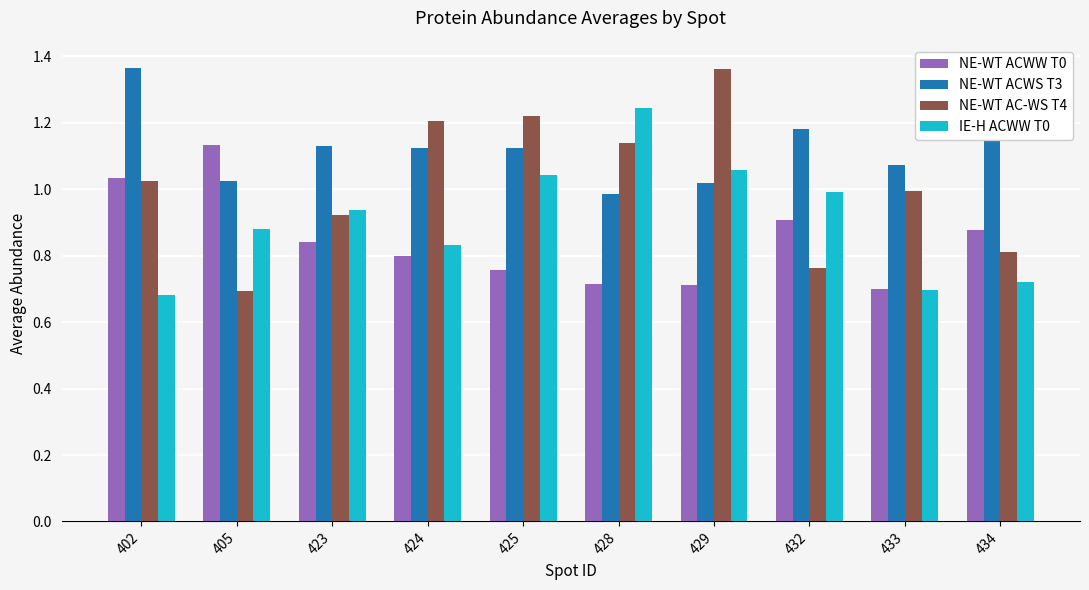

Which series has the widest spread of values?

NE-WT AC-WS T4